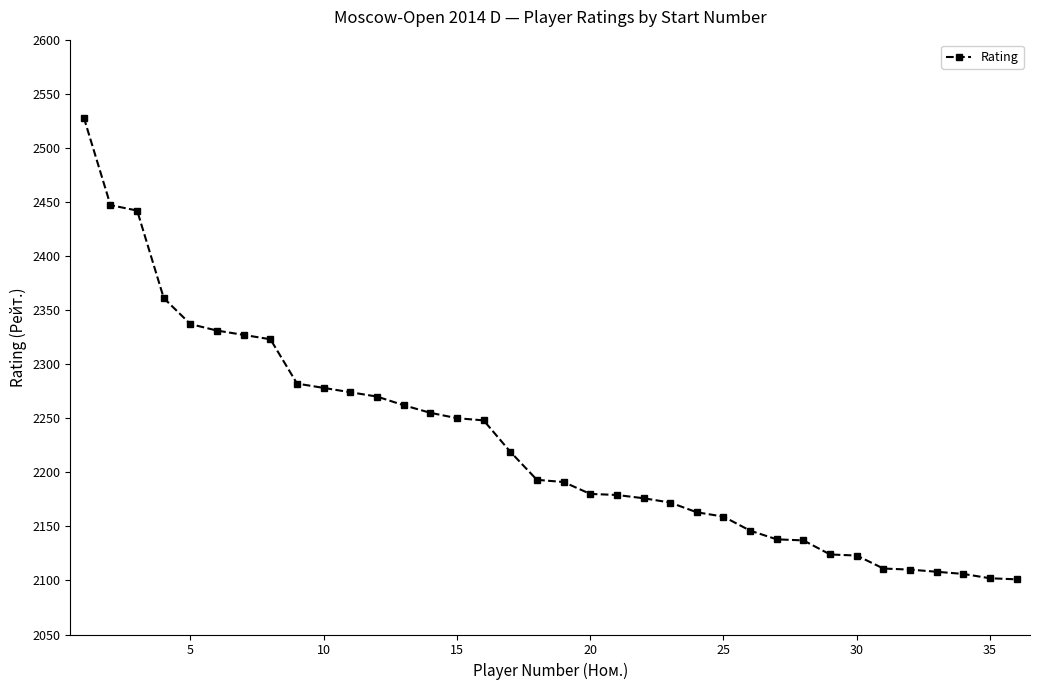

What is the average value?

2226